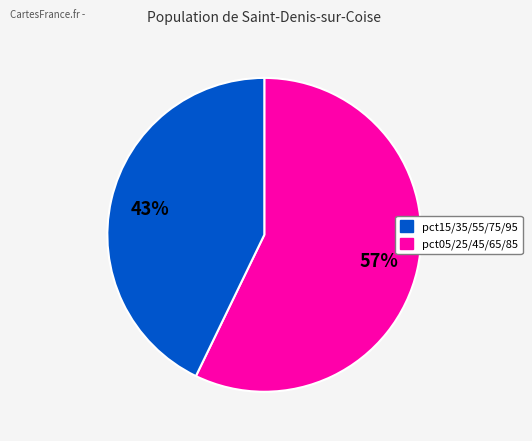

Is there any slice that represents more than half of the pie?

Yes